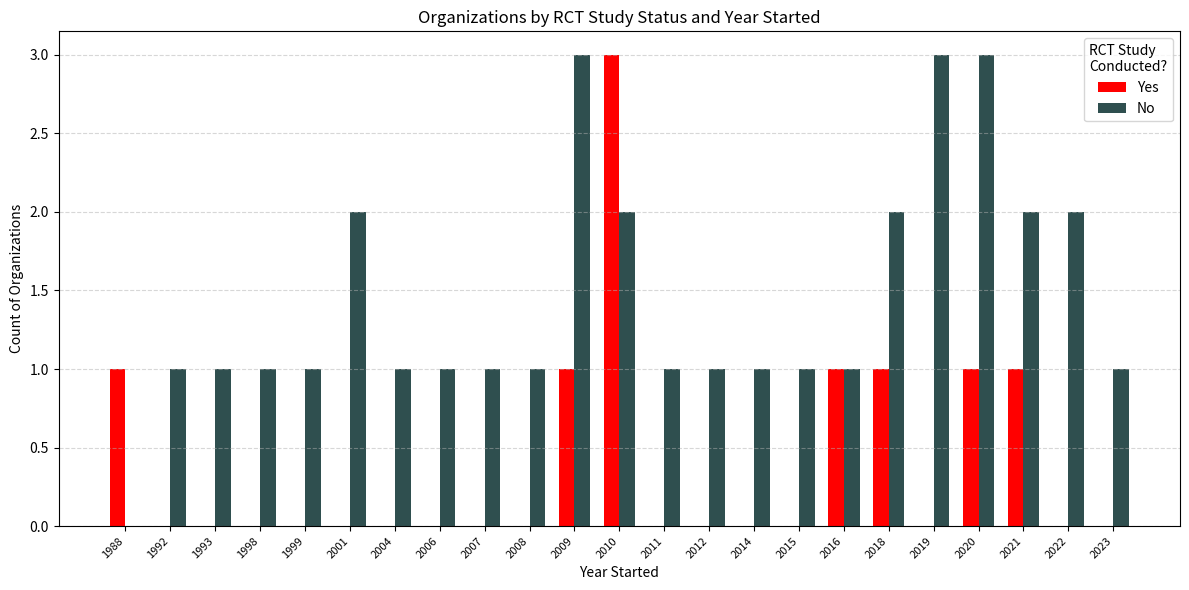

True or false: Yes has a value of -2 at 1998.

False